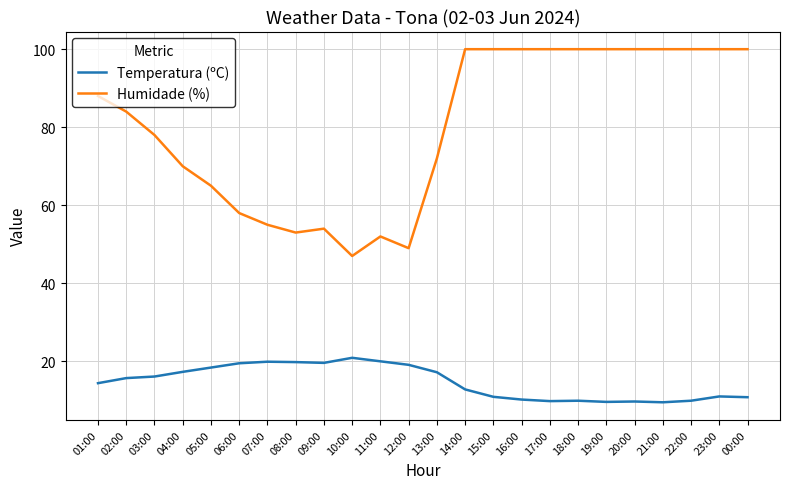

What position from the right is 02:00?

23